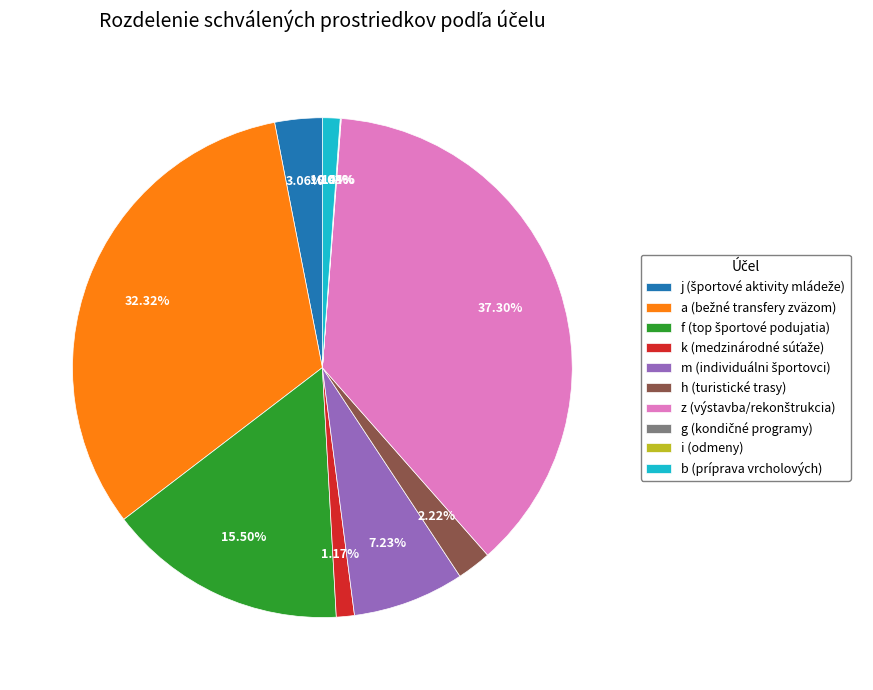

Is j the majority of the pie?

No